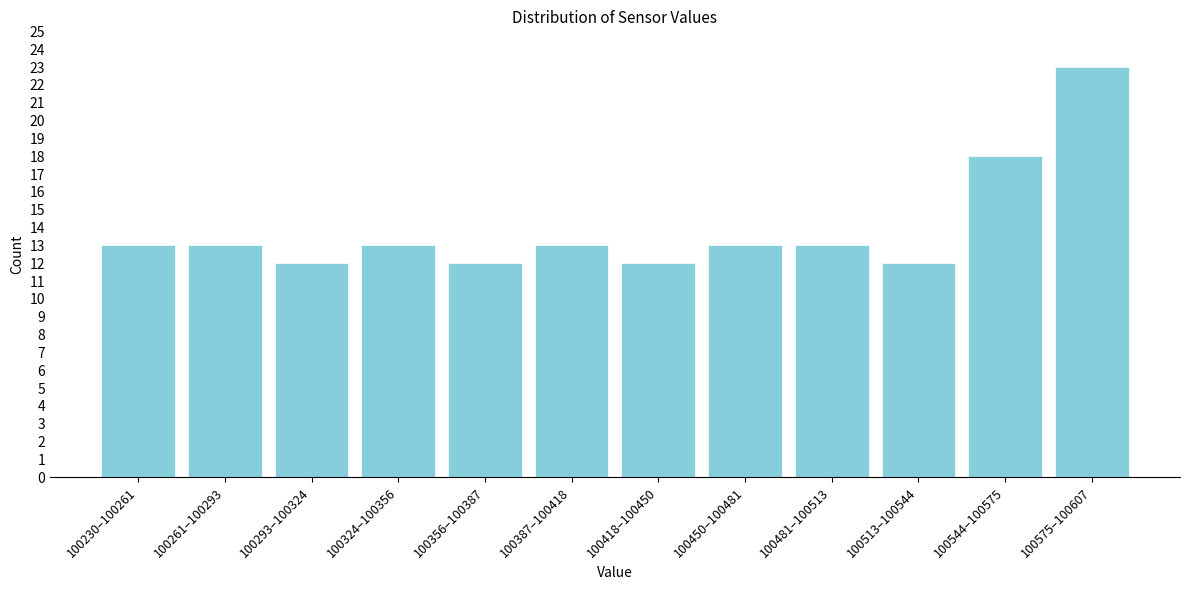

Reading left to right, list all the values displayed in this chart.

100230–100261=13	100261–100293=13	100293–100324=12	100324–100356=13	100356–100387=12	100387–100418=13	100418–100450=12	100450–100481=13	100481–100513=13	100513–100544=12	100544–100575=18	100575–100607=23